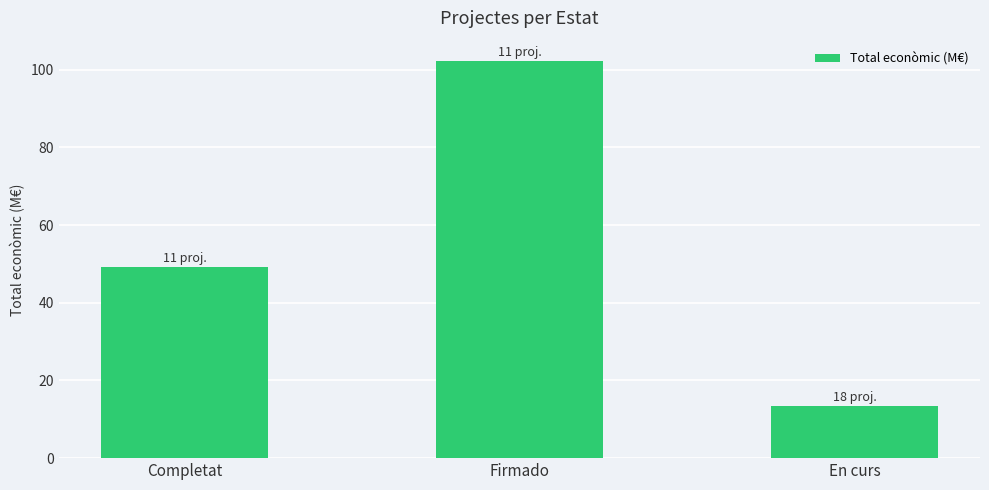

What is the maximum value shown in the chart?

102.3